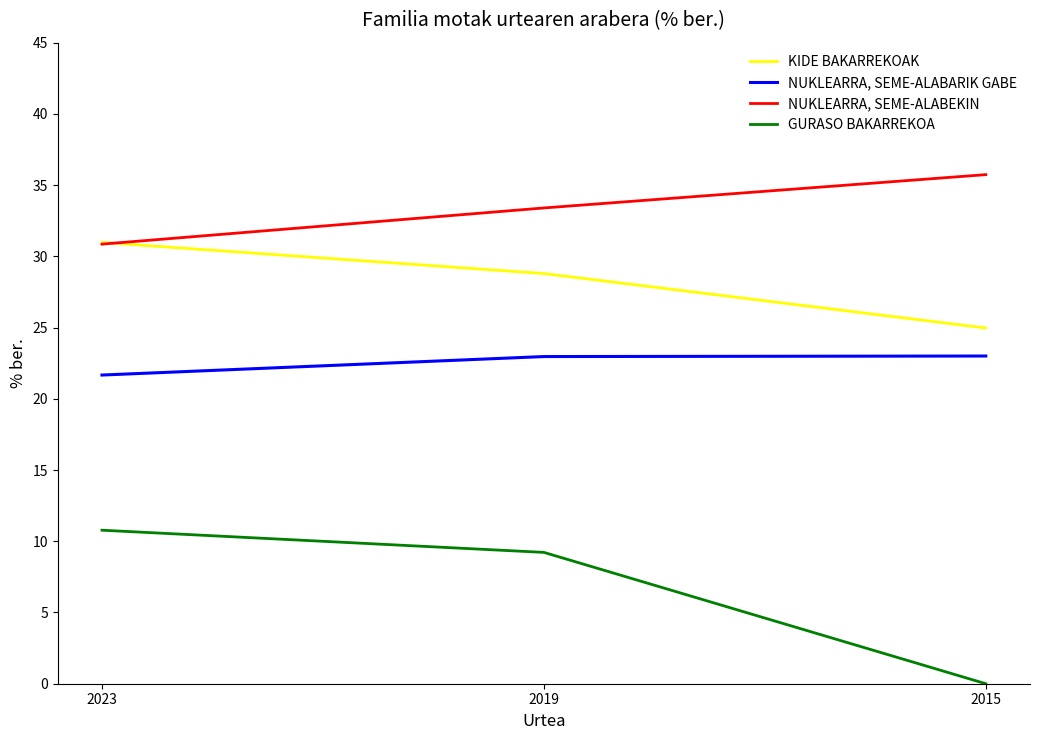

Is the value of NUKLEARRA, SEME-ALABARIK GABE at 2019 greater than the value of GURASO BAKARREKOA at 2015?

Yes